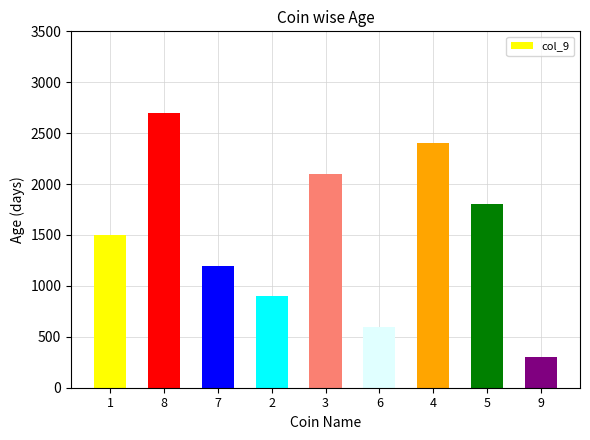

What is the difference between the maximum and minimum values?

2400